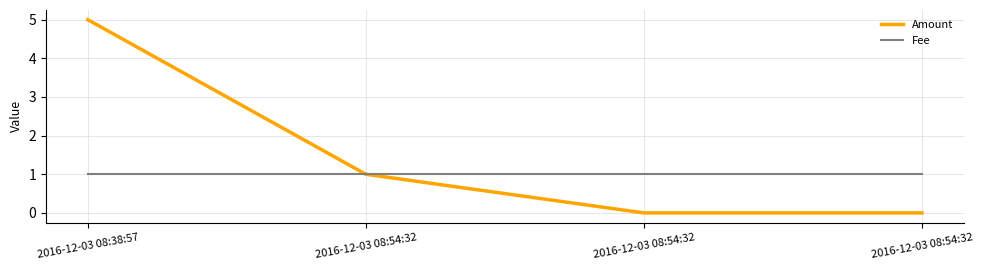

List the series in order of their overall mean, lowest first.

Fee, Amount